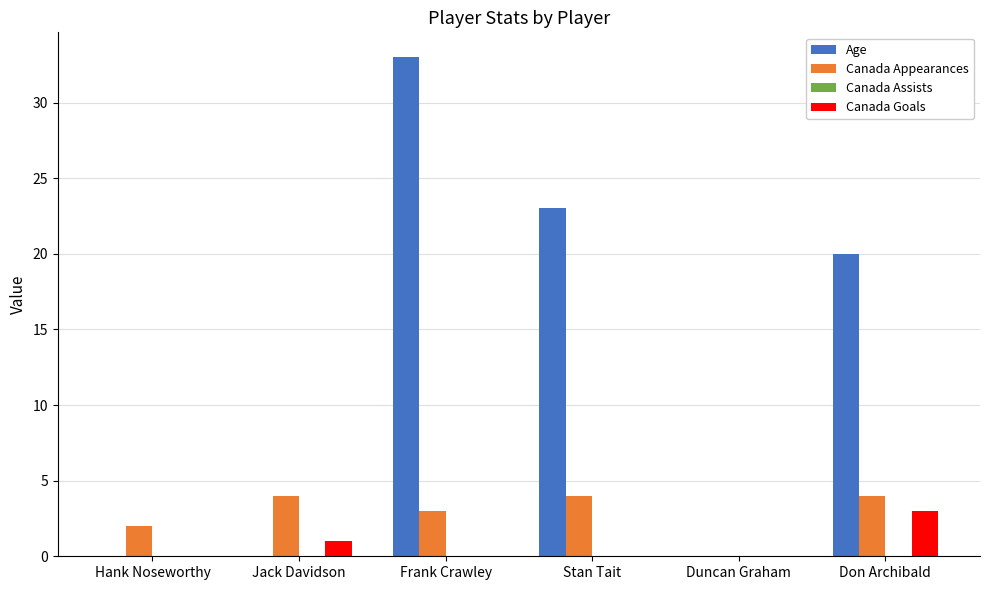

Does the chart contain stacked bars?

No